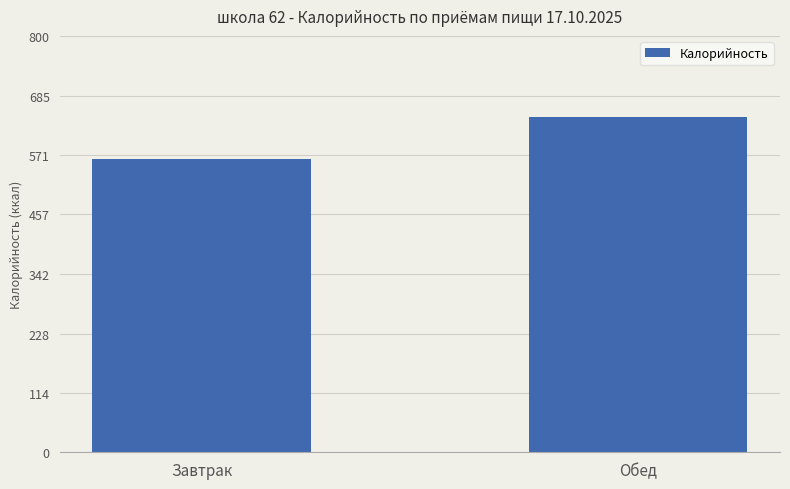

Which label corresponds to the smallest value in the chart?

Завтрак